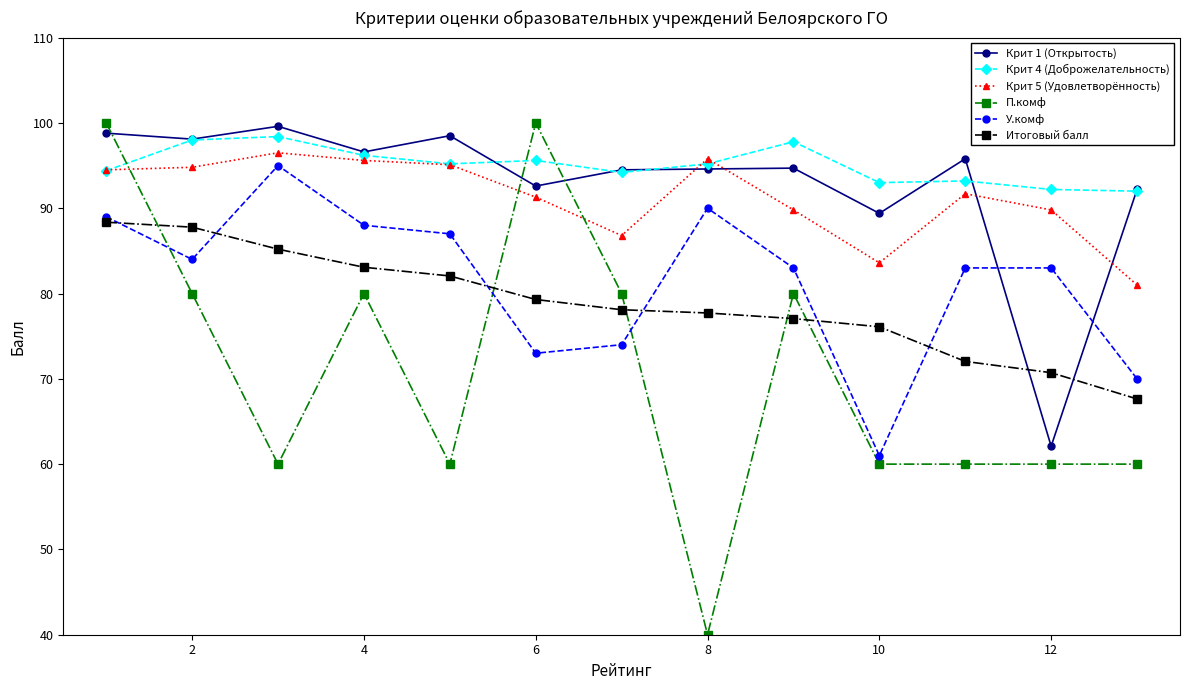

True or false: Крит 4 (Доброжелательность) has more than 0 points higher than both neighbors.

True